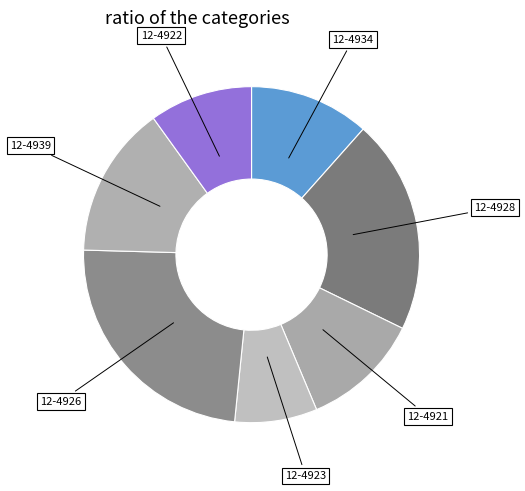

Which category has the biggest portion of the pie?

12-4926